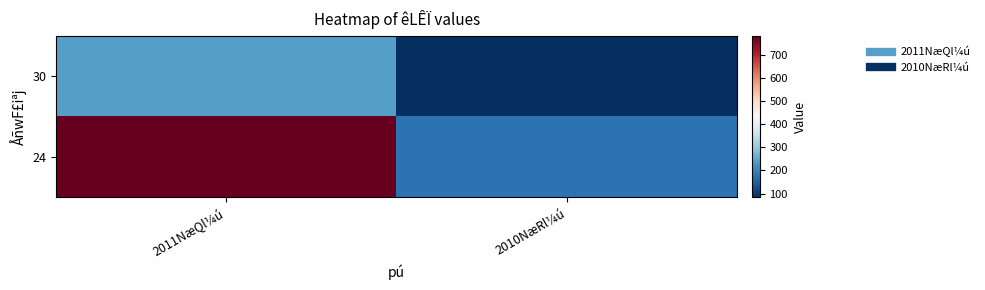

Between 2010NæRl¼ú and 2011NæQl¼ú, which is larger?

2011NæQl¼ú